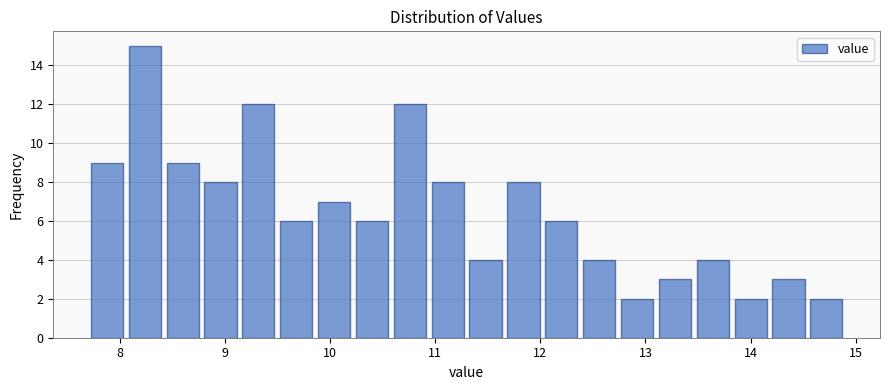

Read against the x-axis, roughly where is the centre of the tallest bar?

8.2